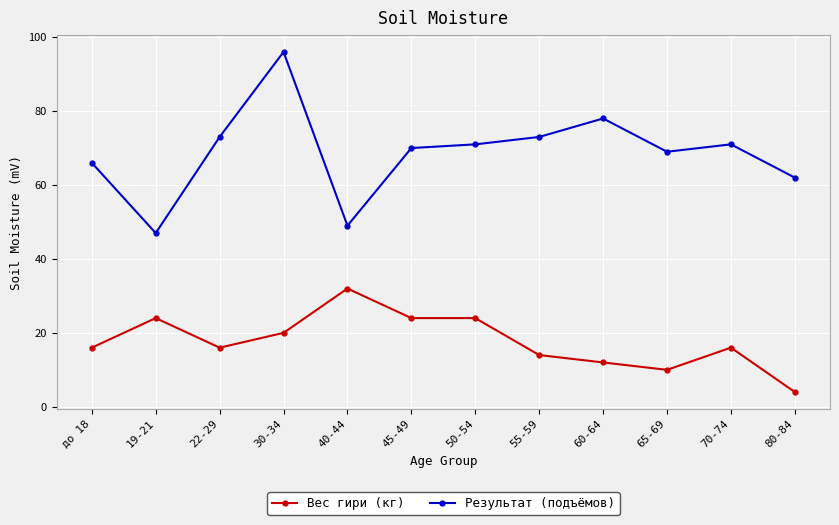

What is the average value of the Результат (подъёмов) series?

69